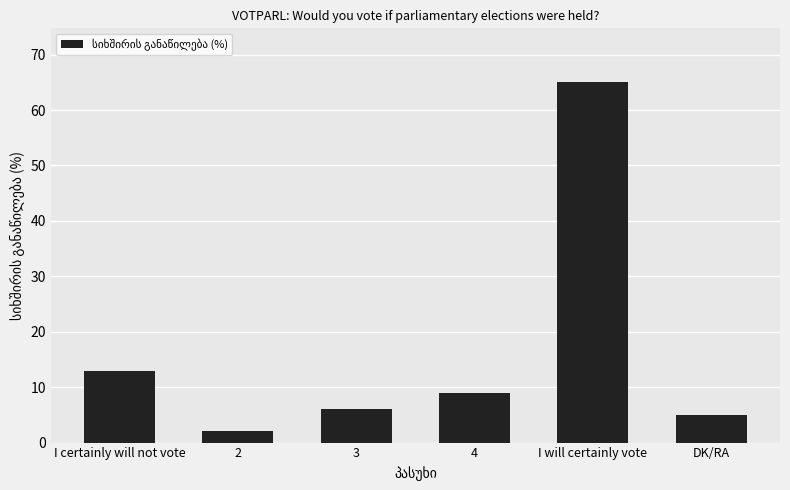

Rank the categories by value from highest to lowest.

I will certainly vote, I certainly will not vote, 4, 3, DK/RA, 2